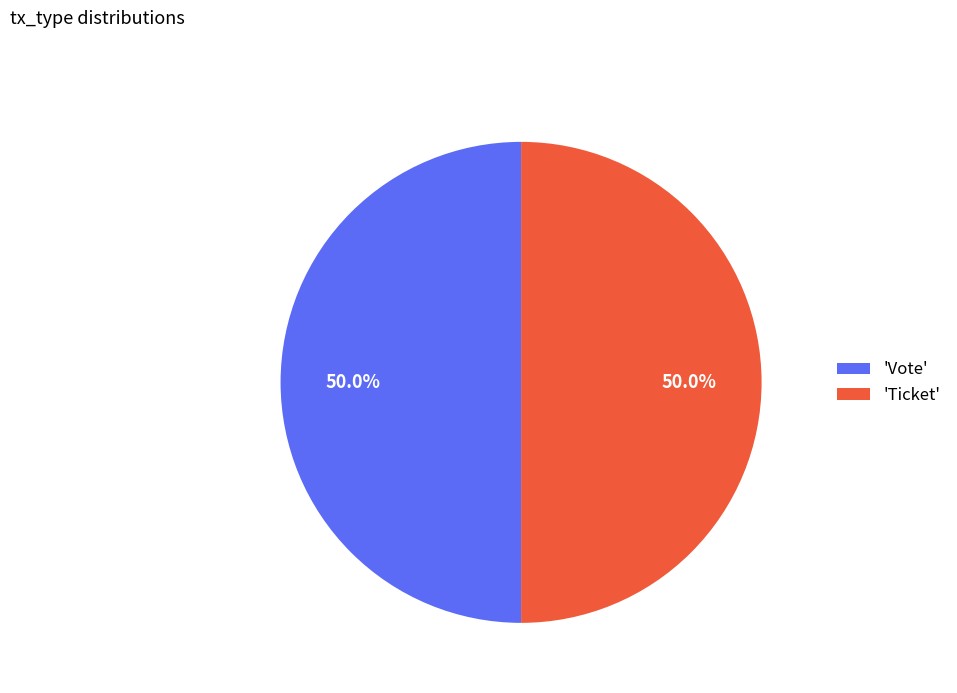

What percentage is NOT represented by 'Ticket'?

50.0%